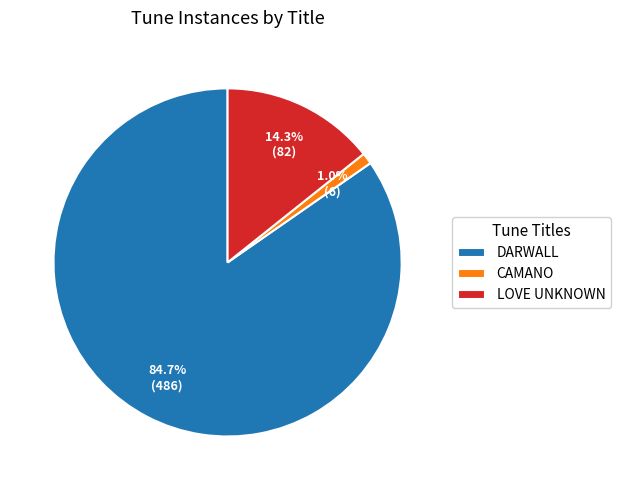

What is the smallest slice in the pie chart?

CAMANO